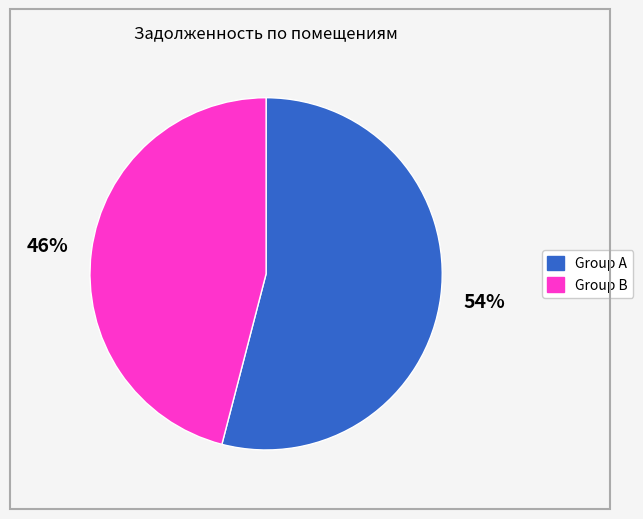

Is there any slice that represents more than half of the pie?

Yes